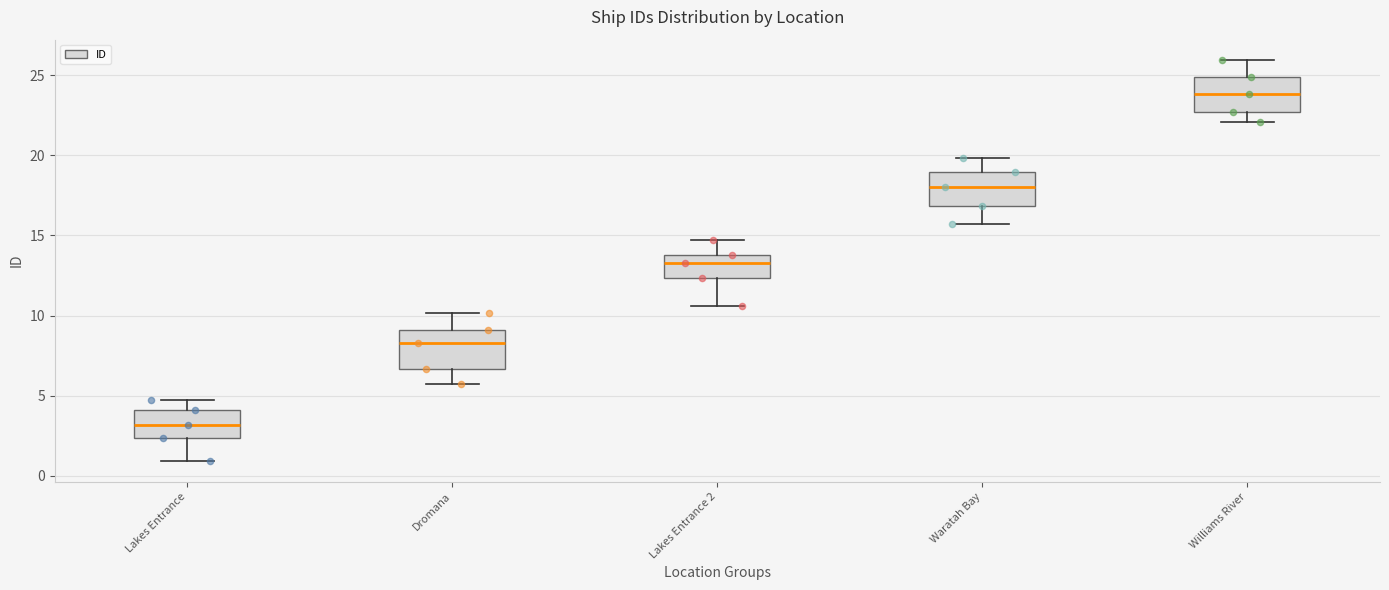

Where is the lower edge of the box for Williams River on the y-axis? The values are not printed on the chart, so give them approximately, as read against the axis.

22.5